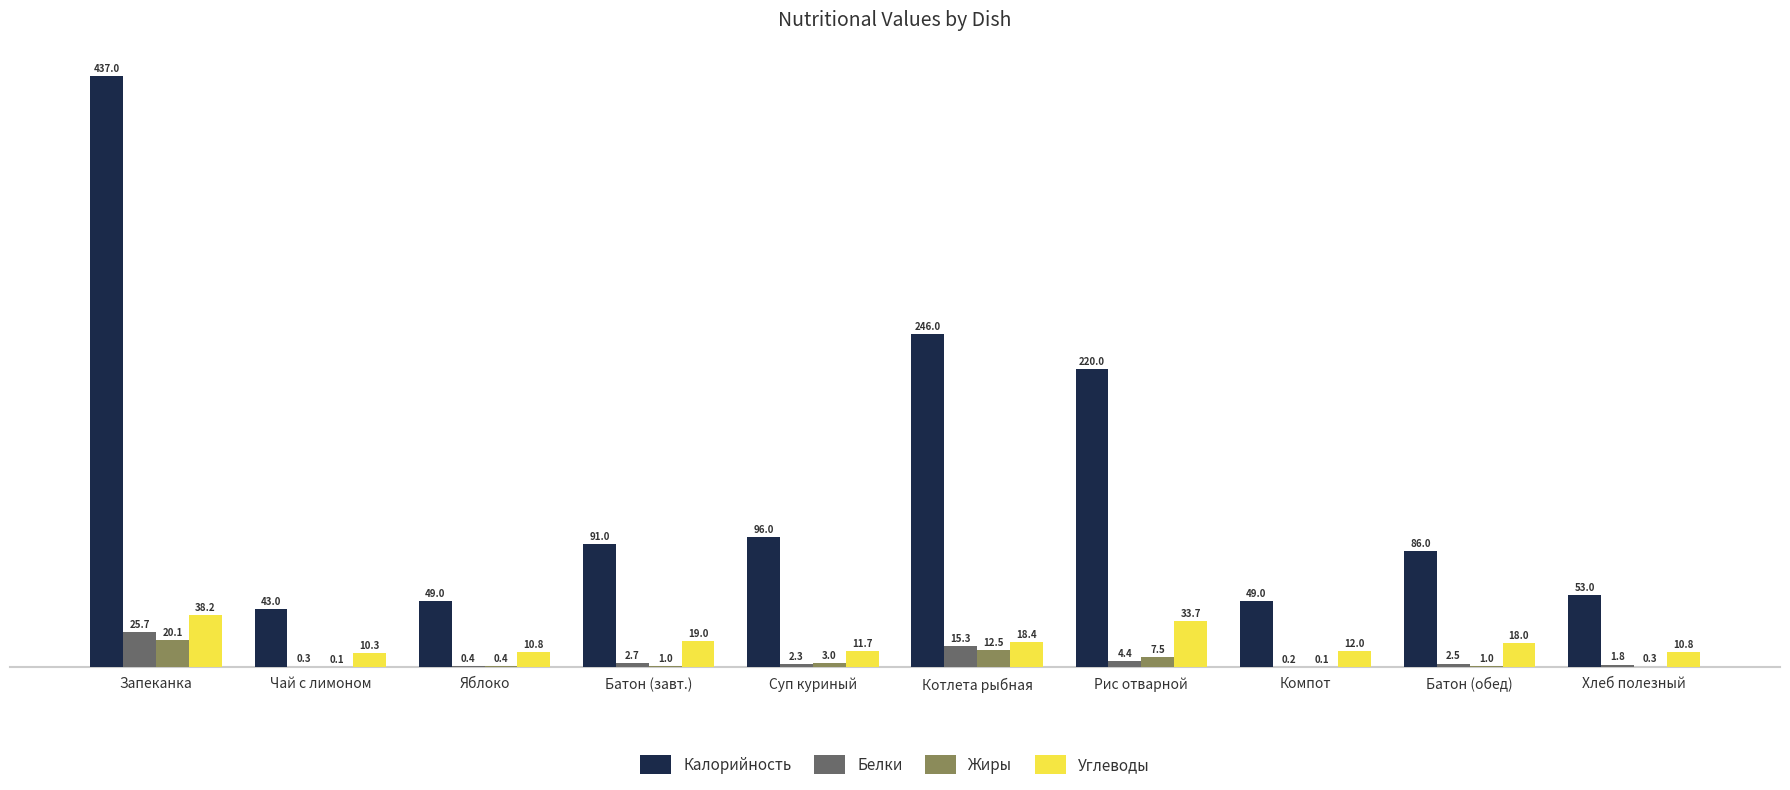

What is the greatest value displayed?

437.0